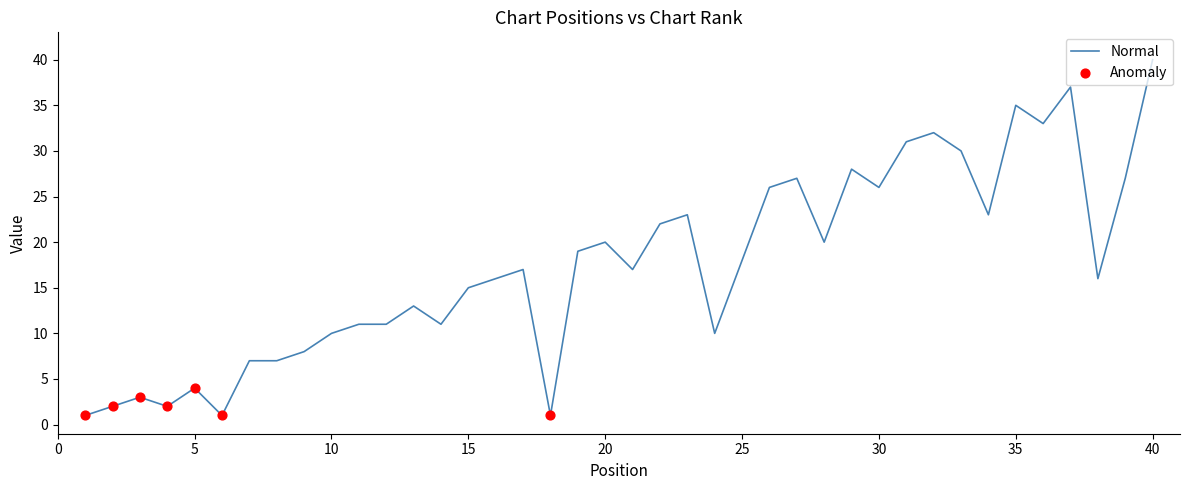

What is the maximum value shown in the chart?

40